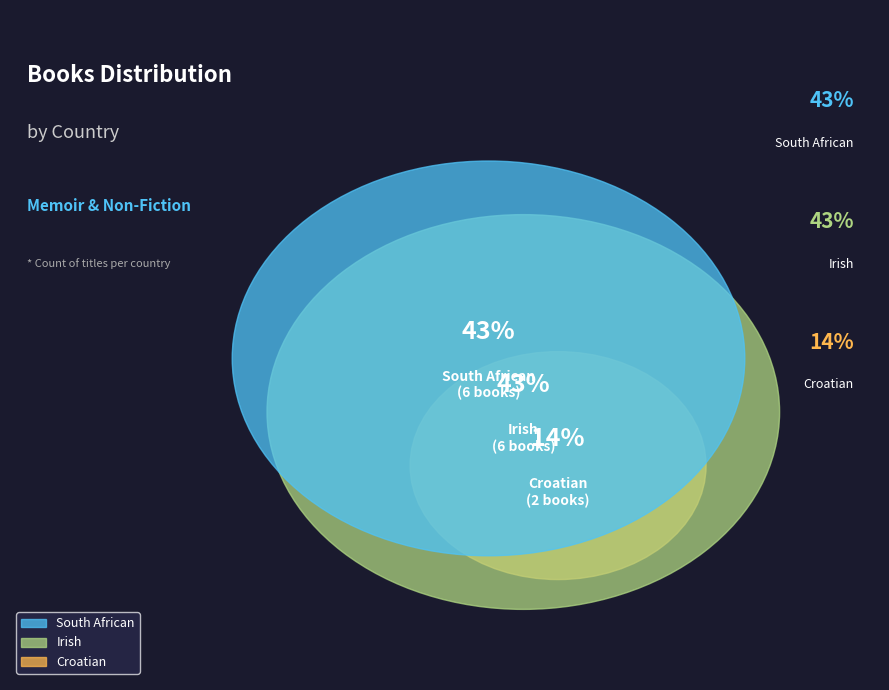

What is the ratio of the value at Croatian to the value at Irish?

0.3